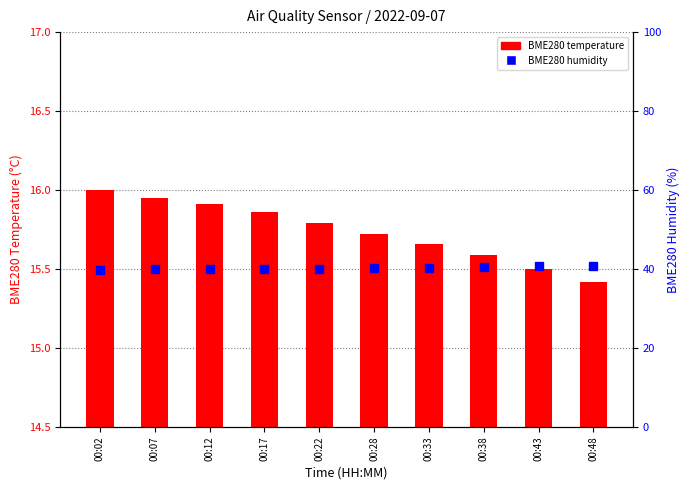

Which series changed the most between 00:17 and 00:43?

BME280 humidity